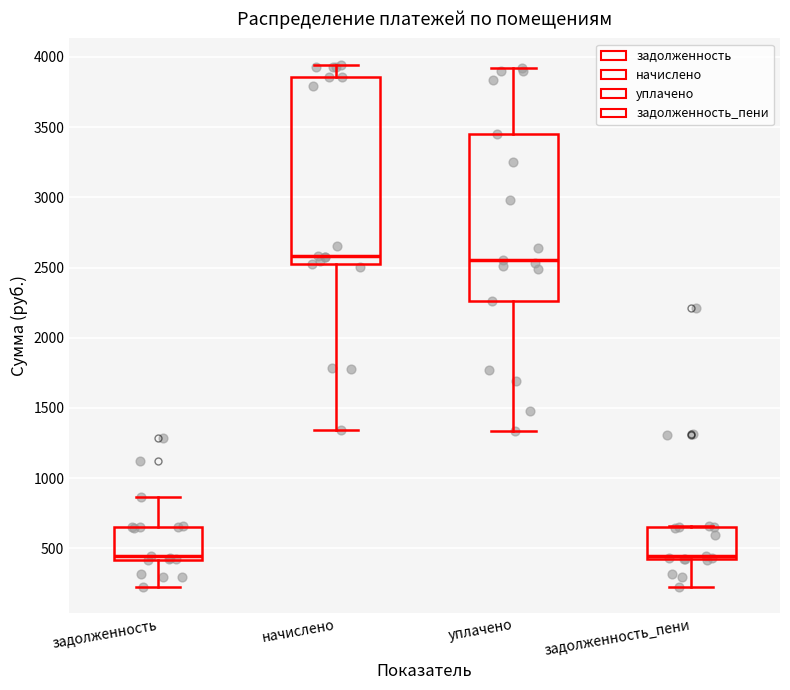

Reading left to right, read every box against the y-axis: the position of its median line, the range the box covers, and the ends of its whiskers. The values are not printed on the chart, so give them approximately, as read against the axis.

задолженность: median 450, box 400 to 650, whiskers 200 to 850
начислено: median 2600, box 2500 to 3850, whiskers 1350 to 3950
уплачено: median 2550, box 2250 to 3450, whiskers 1350 to 3900
задолженность_пени: median 450, box 400 to 650, whiskers 200 to 650